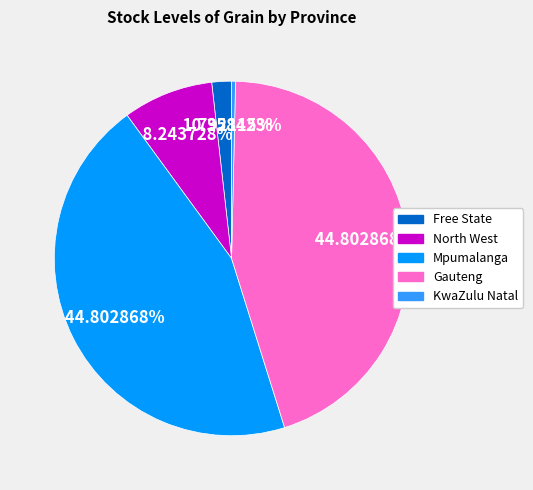

Is there a majority slice in this chart?

No